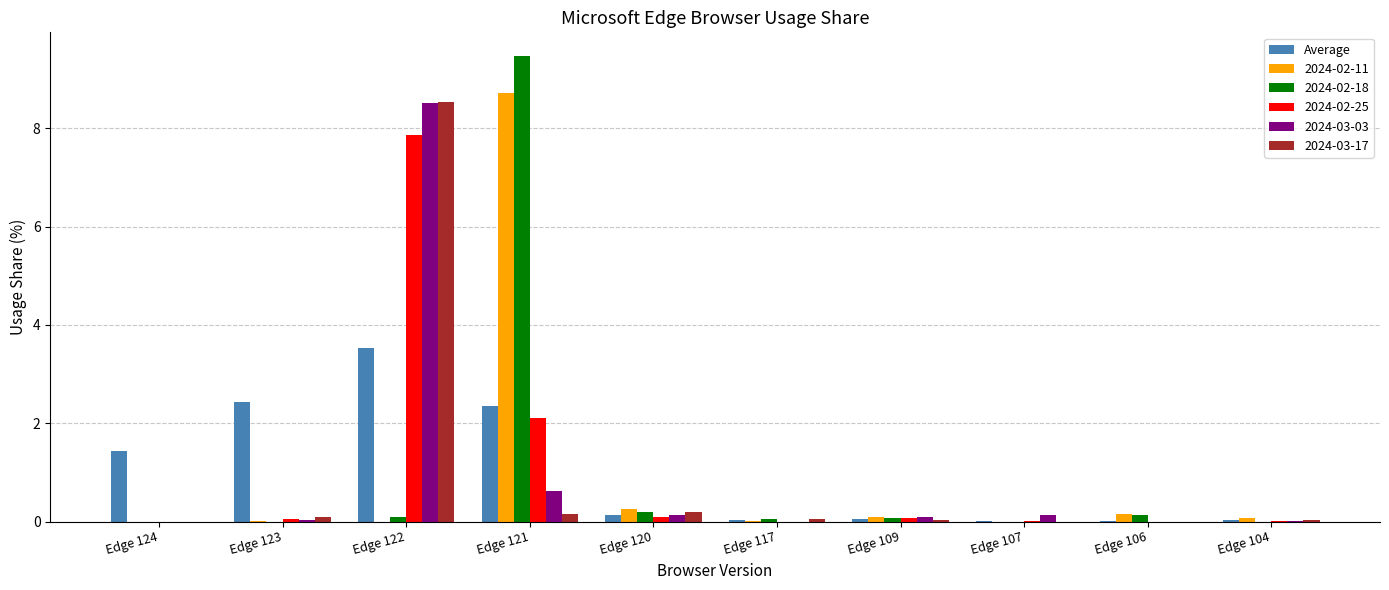

Which category has the highest value across all series?

Edge 121